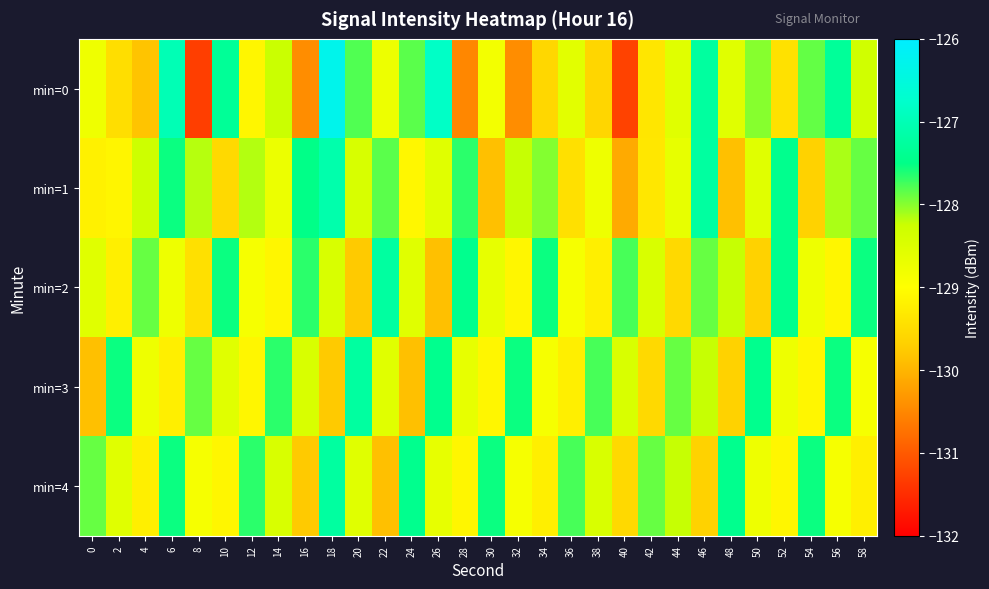

Reading right to left, transcribe all the data shown in this chart.

min=0: 58=-128.3	56=-127.3	54=-127.9	52=-129.4	50=-128.0	48=-128.5	46=-127.3	44=-128.6	42=-129.4	40=-131.3	38=-129.6	36=-128.6	34=-129.6	32=-130.4	30=-128.8	28=-130.5	26=-126.8	24=-127.8	22=-128.7	20=-127.8	18=-126.3	16=-130.4	14=-128.2	12=-129.1	10=-127.3	8=-131.3	6=-127.0	4=-129.8	2=-129.5	0=-128.8
min=1: 58=-127.9	56=-128.1	54=-129.7	52=-127.4	50=-128.5	48=-129.9	46=-127.2	44=-128.7	42=-129.3	40=-130.1	38=-128.8	36=-129.5	34=-128.0	32=-128.2	30=-129.9	28=-127.7	26=-128.5	24=-129.1	22=-127.8	20=-128.4	18=-127.1	16=-127.5	14=-128.7	12=-128.2	10=-129.5	8=-128.2	6=-127.5	4=-128.3	2=-129.1	0=-129.2
min=2: 58=-127.5	56=-129.1	54=-128.8	52=-127.4	50=-129.7	48=-128.2	46=-127.9	44=-129.5	42=-128.4	40=-127.8	38=-129.2	36=-128.9	34=-127.5	32=-129.1	30=-128.7	28=-127.4	26=-129.9	24=-128.5	22=-127.2	20=-129.8	18=-128.4	16=-127.7	14=-129.1	12=-128.9	10=-127.5	8=-129.5	6=-128.8	4=-127.9	2=-129.2	0=-128.5
min=3: 58=-128.9	56=-127.5	54=-129.1	52=-128.8	50=-127.4	48=-129.7	46=-128.2	44=-127.9	42=-129.5	40=-128.4	38=-127.8	36=-129.2	34=-128.9	32=-127.5	30=-129.1	28=-128.7	26=-127.4	24=-129.9	22=-128.5	20=-127.2	18=-129.8	16=-128.4	14=-127.7	12=-129.1	10=-128.5	8=-127.9	6=-129.2	4=-128.8	2=-127.5	0=-129.9
min=4: 58=-129.2	56=-128.9	54=-127.5	52=-129.1	50=-128.8	48=-127.4	46=-129.7	44=-128.2	42=-127.9	40=-129.5	38=-128.4	36=-127.8	34=-129.2	32=-128.9	30=-127.5	28=-129.1	26=-128.7	24=-127.4	22=-129.9	20=-128.5	18=-127.2	16=-129.8	14=-128.4	12=-127.7	10=-129.1	8=-128.9	6=-127.5	4=-129.2	2=-128.5	0=-127.9